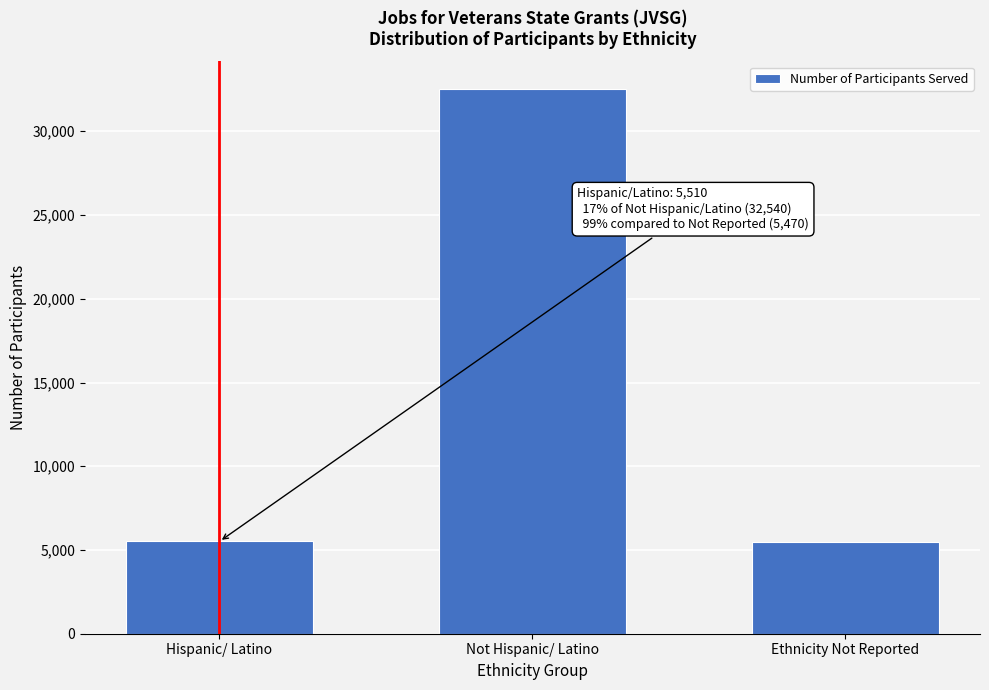

Where is the data nearest to the value 19005?

Hispanic/ Latino